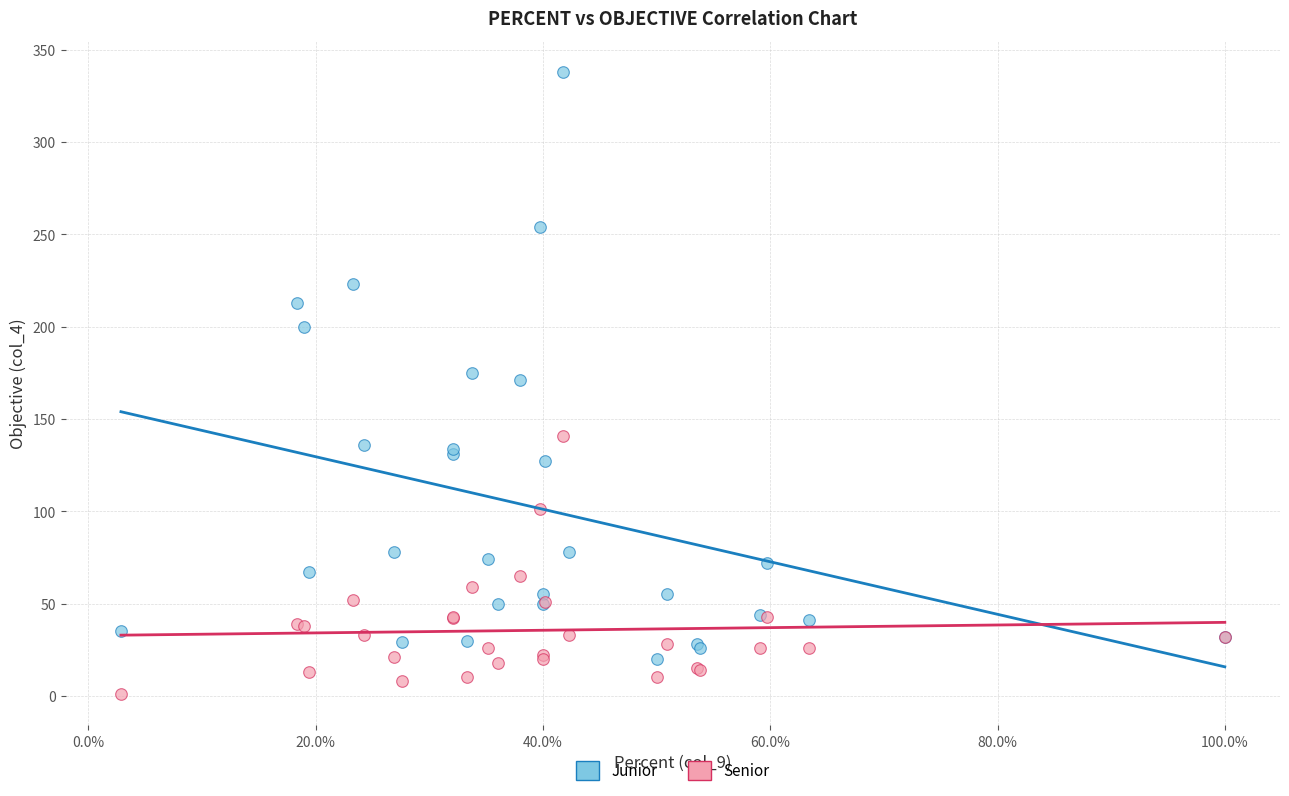

Which series has the largest Y range (max minus min)?

Junior